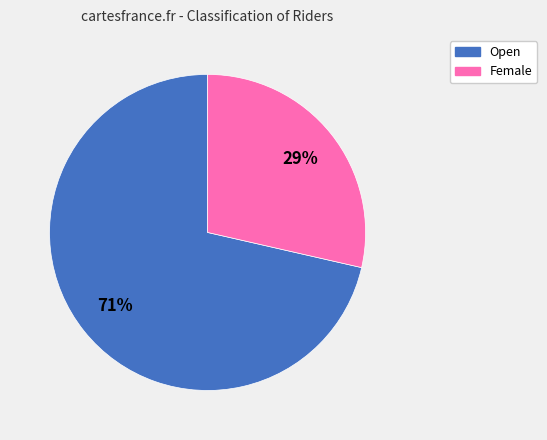

To the nearest percent, what is the combined percentage of Female and Open?

100%